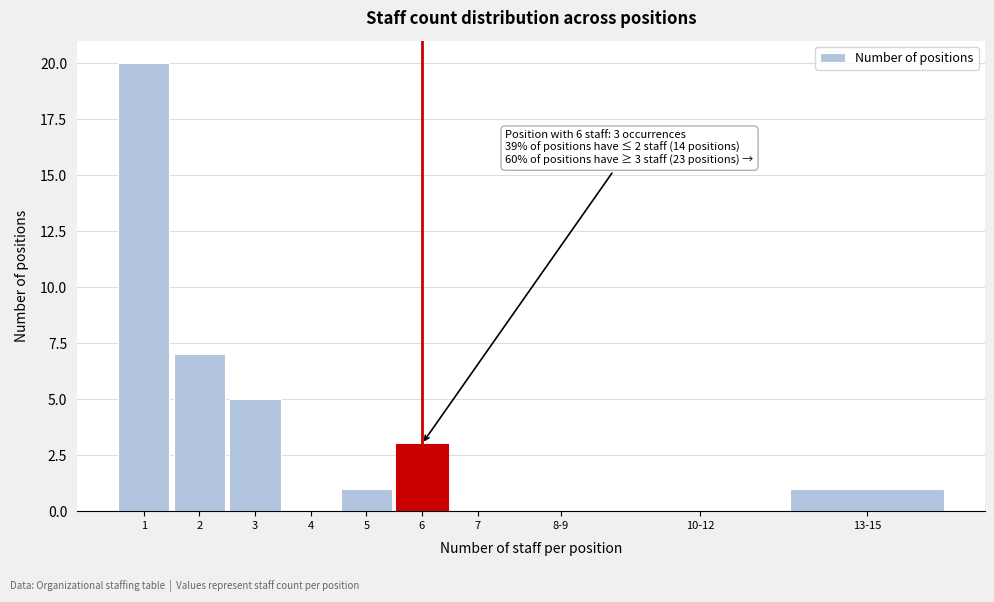

Reading left to right, list all the values displayed in this chart.

1=20	2=7	3=5	4=0	5=1	6=3	7=0	8-9=0	10-12=0	13-15=1